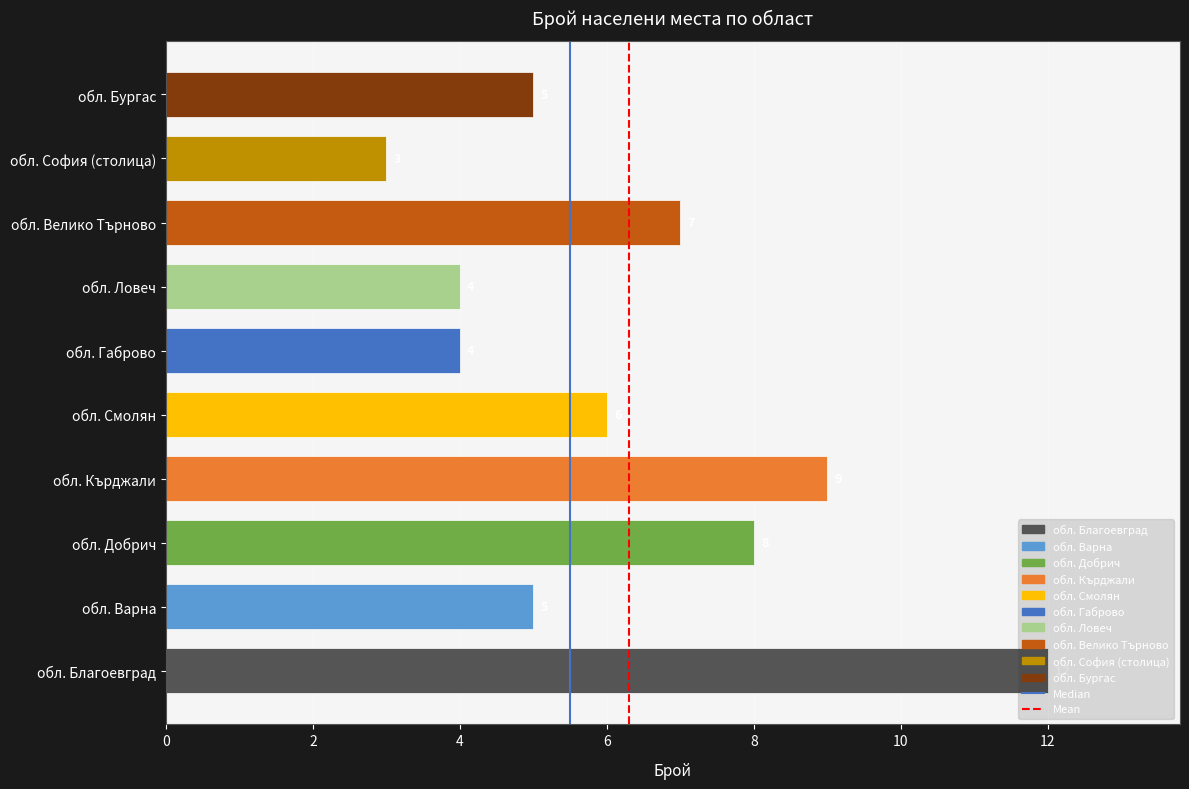

What is the difference between the Median values at 0 and 2?

1